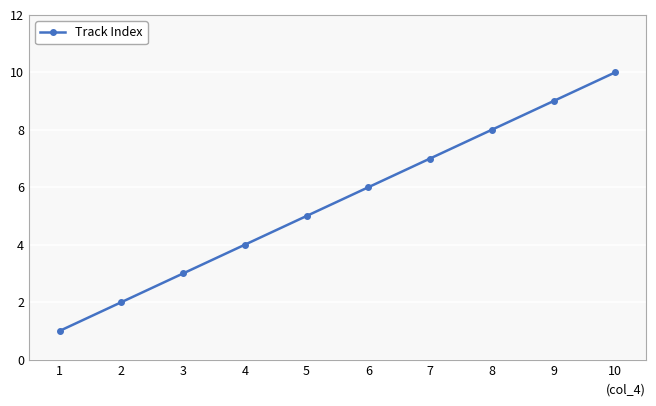

What is the difference between the values at 9 and 2?

7